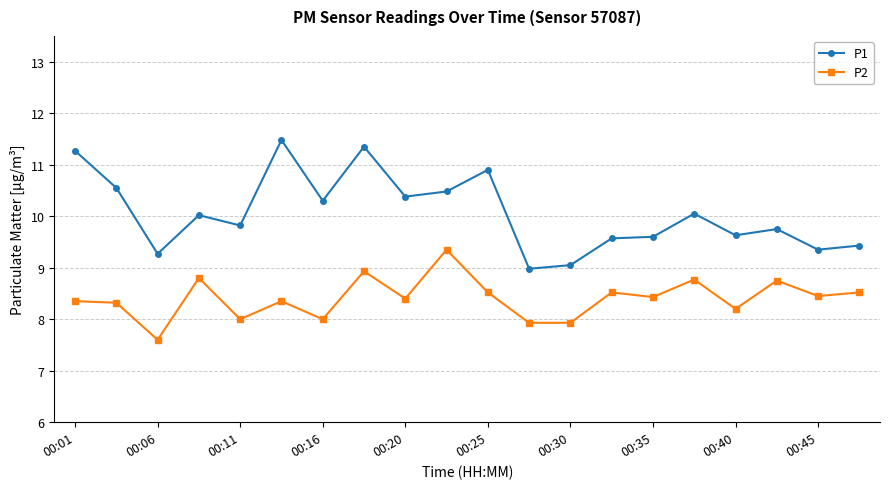

How many data points does each series have?

20